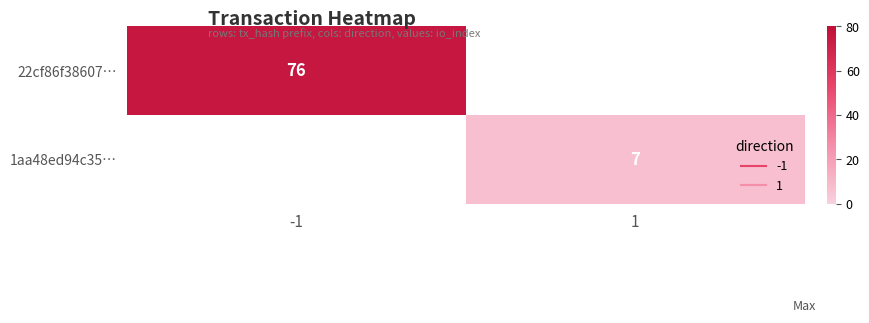

How many positive values does the 22cf86f38607… series have?

1